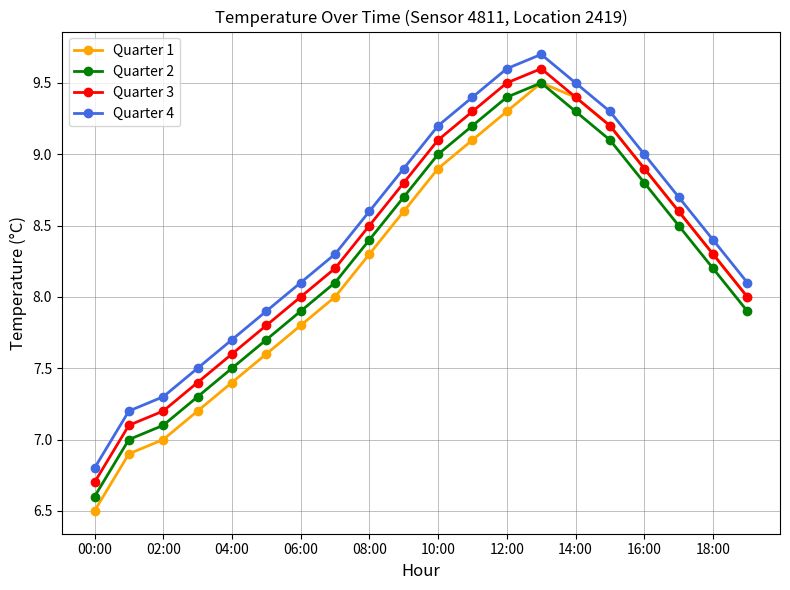

True or false: Quarter 1 and Quarter 4 cross at least once.

False